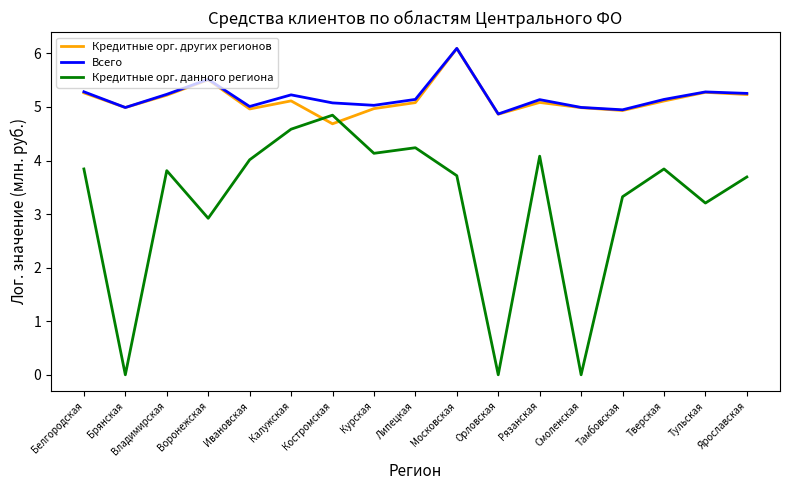

True or false: Кредитные орг. данного региона and Кредитные орг. других регионов cross at least once.

True